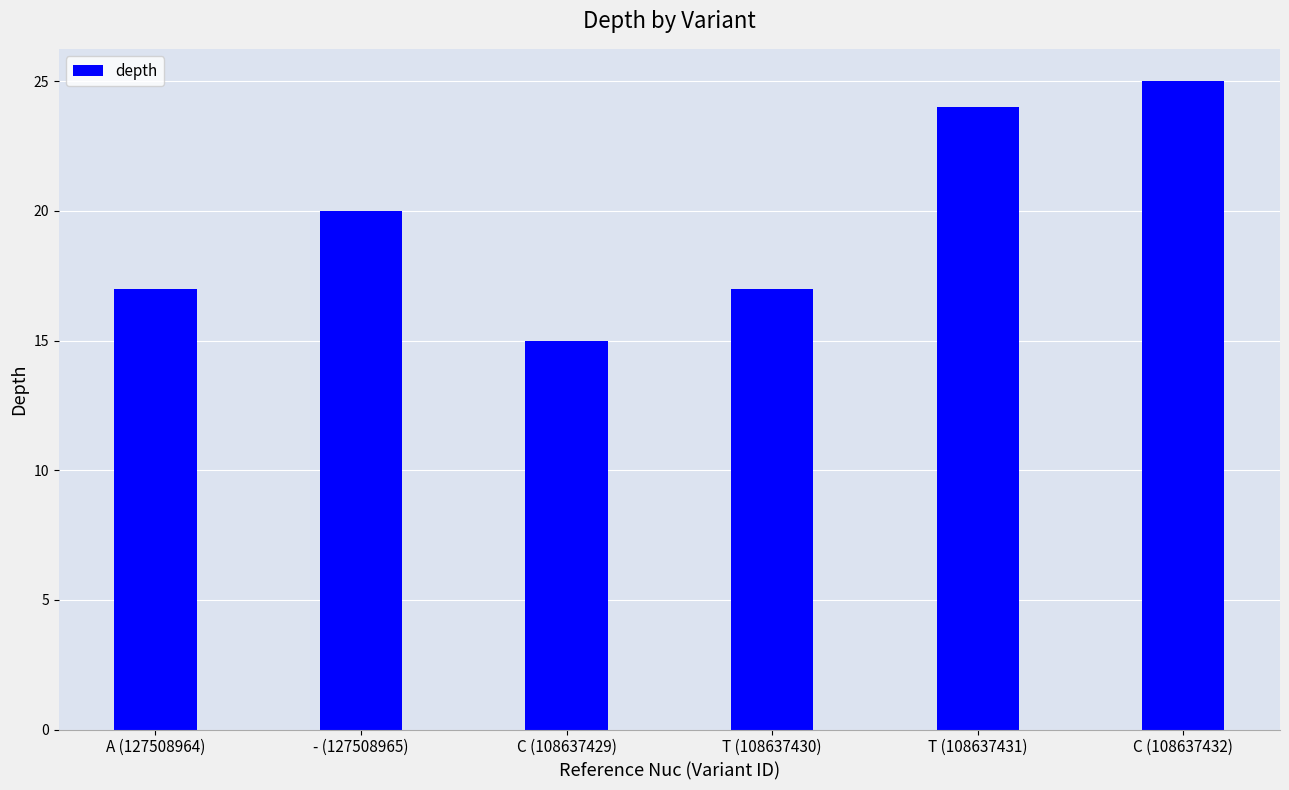

Where is the data nearest to the value 20?

- (127508965)